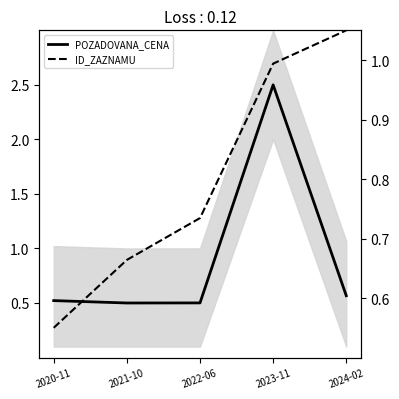

At which label is POZADOVANA_CENA closest to 1?

2024-02